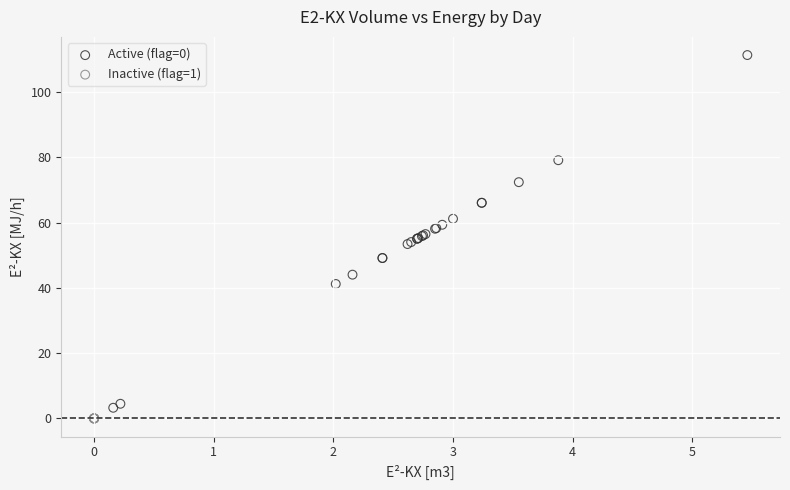

Which series reaches the maximum Y coordinate?

Active (flag=0)